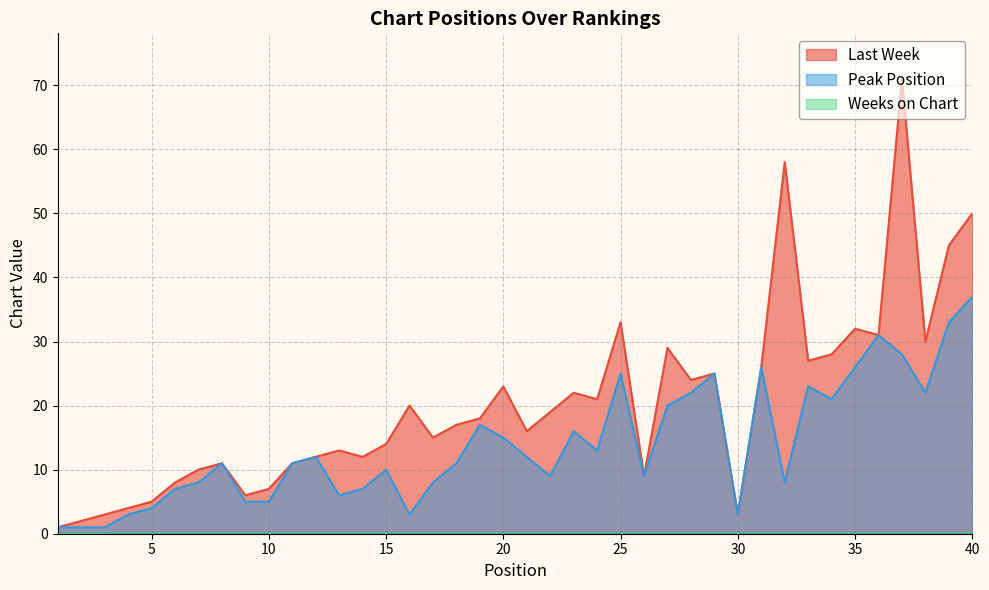

How many lines are shown in the chart?

3